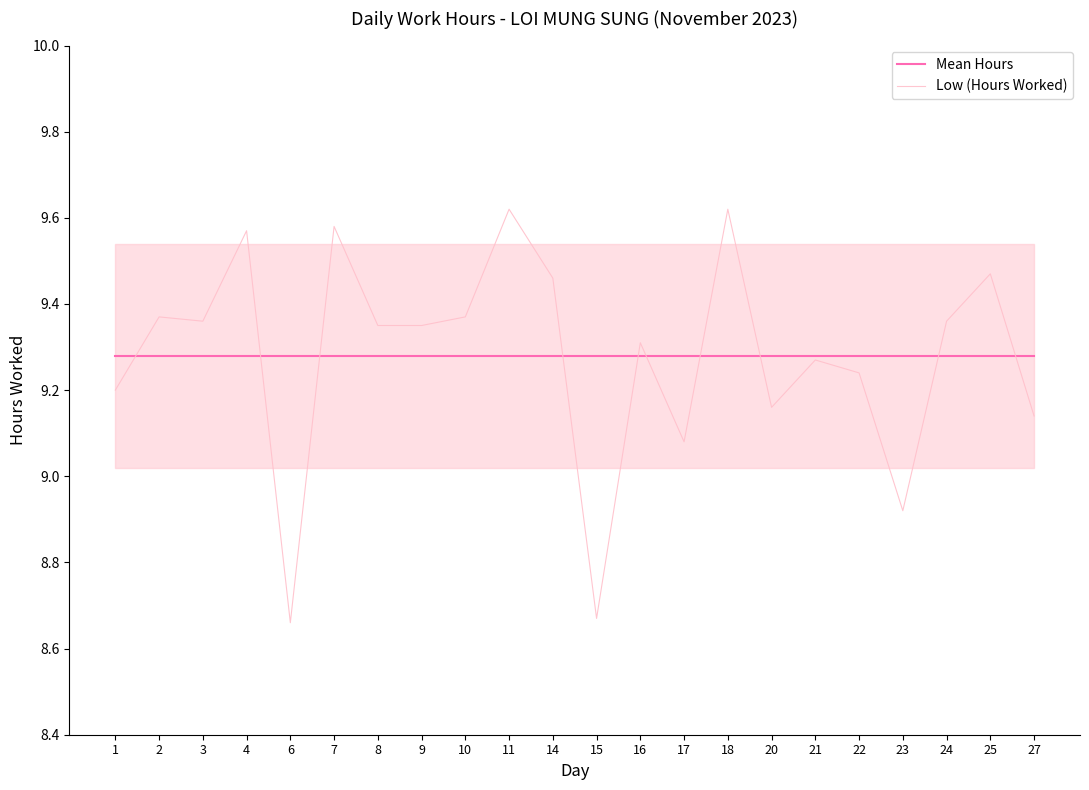

True or false: Mean Hours and Low (Hours Worked) cross at least once.

True